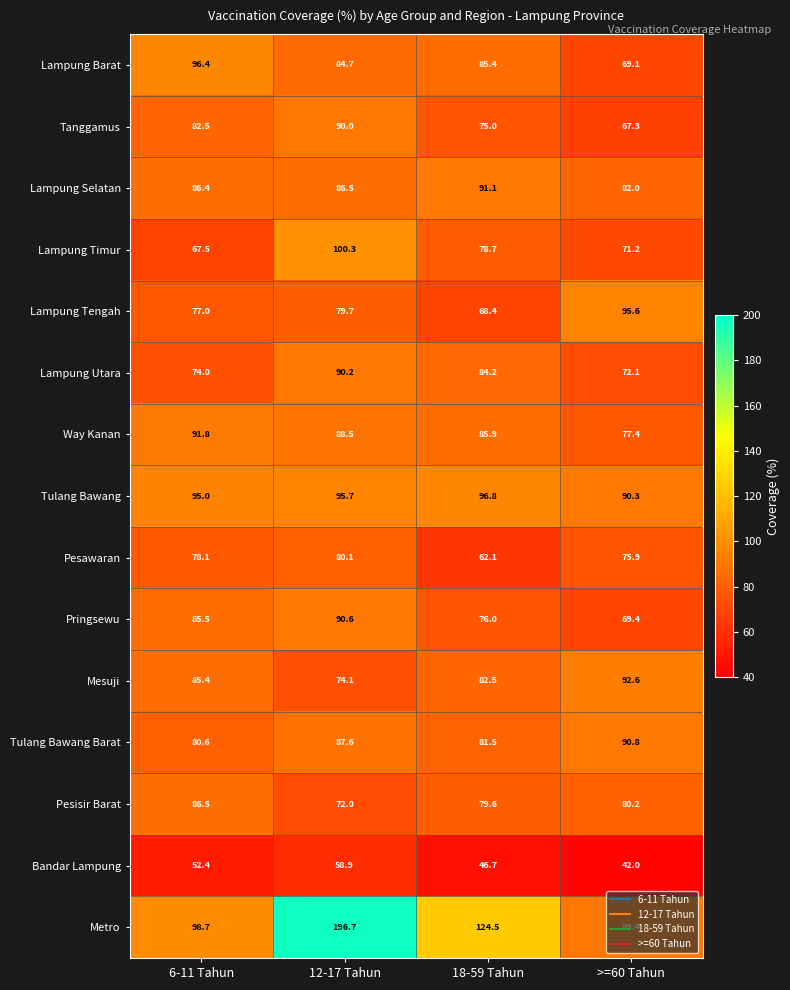

What is the spread (max minus min) of values at 18-59 Tahun?

77.8